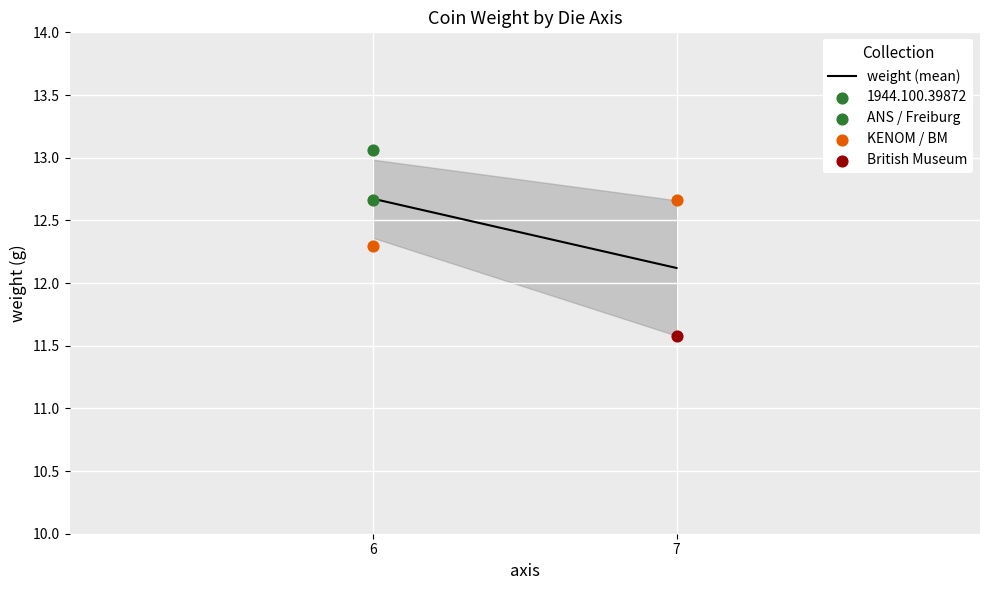

What is the change in value from 6 to 7?

-0.6